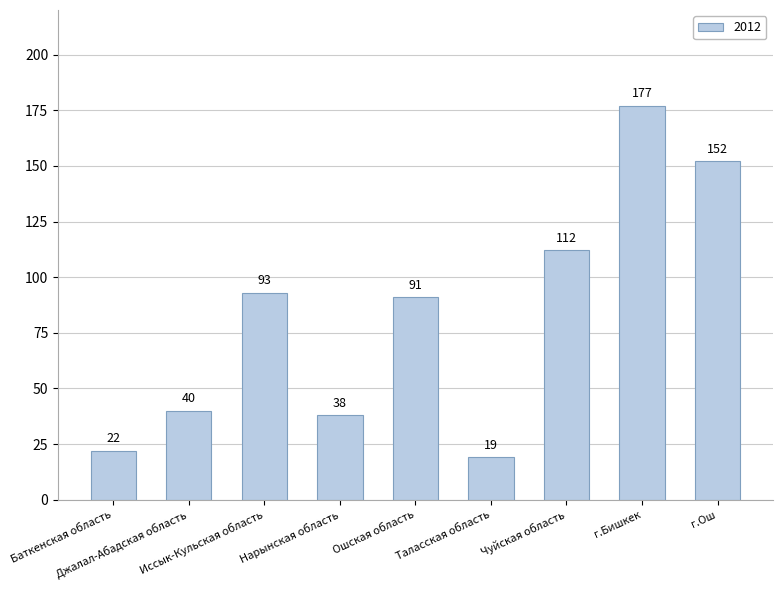

What is the difference between the maximum and minimum values?

158